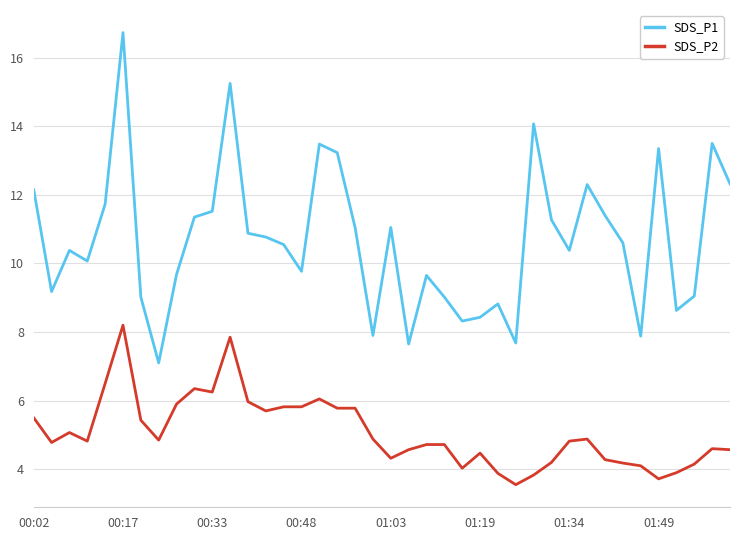

At how many categories does at least one series exceed 5?

40